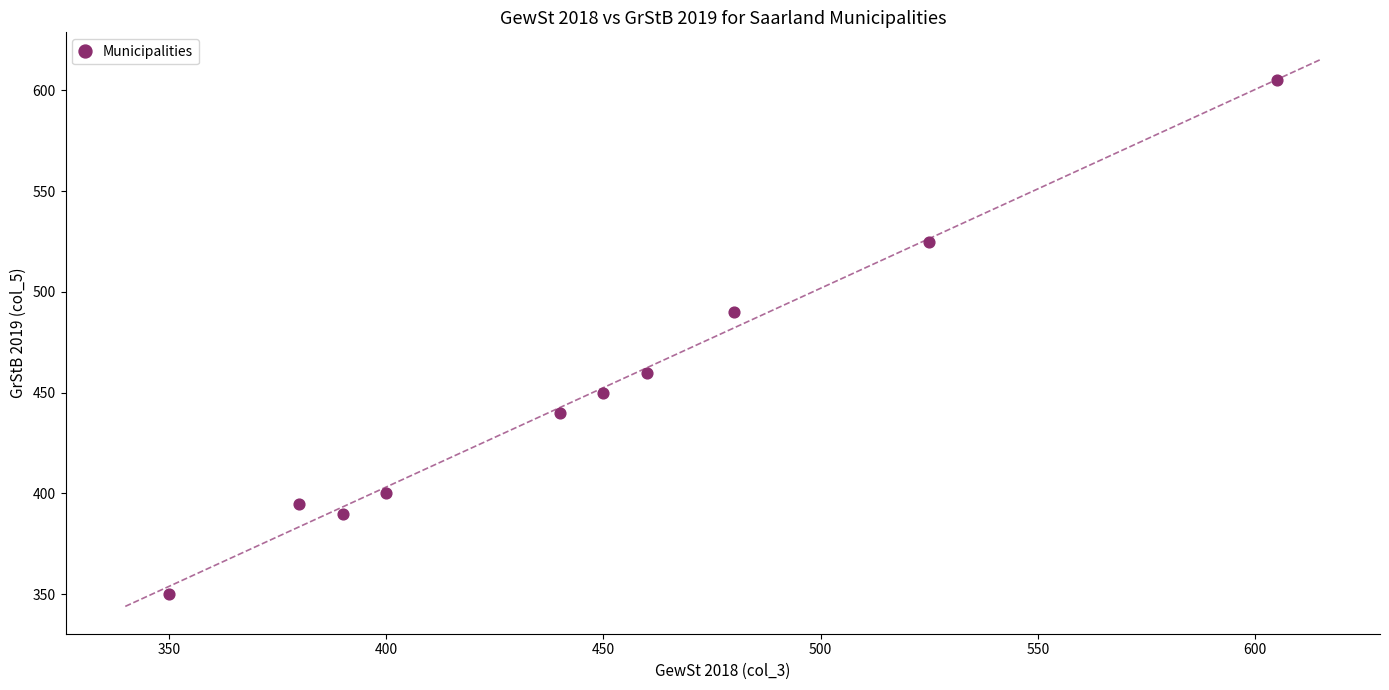

What Y value in the scatter plot is closest to 477?

490